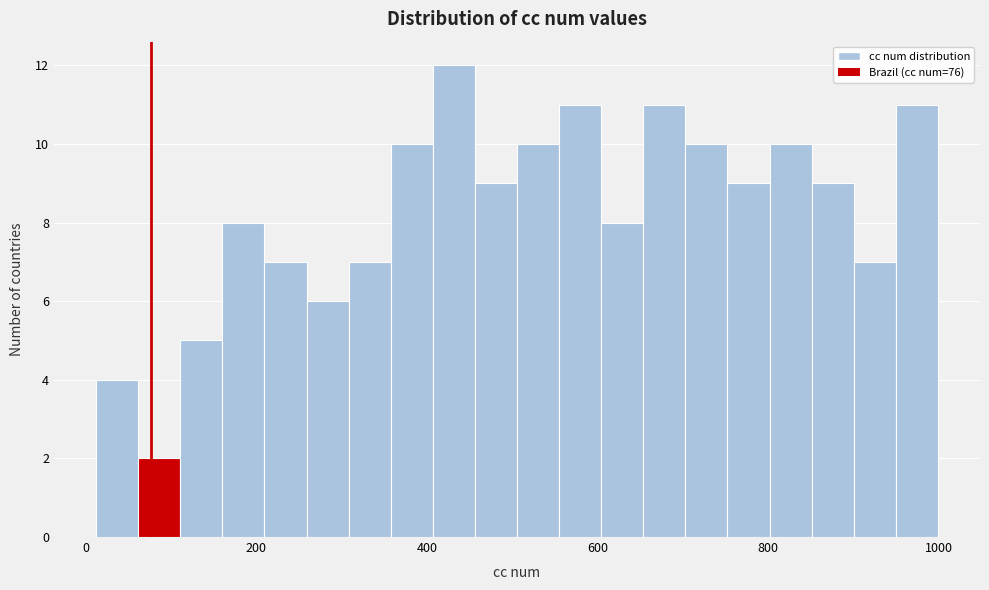

Around what value on the x-axis is the tallest bar? Give the approximate position of its centre, as read against the axis.

440